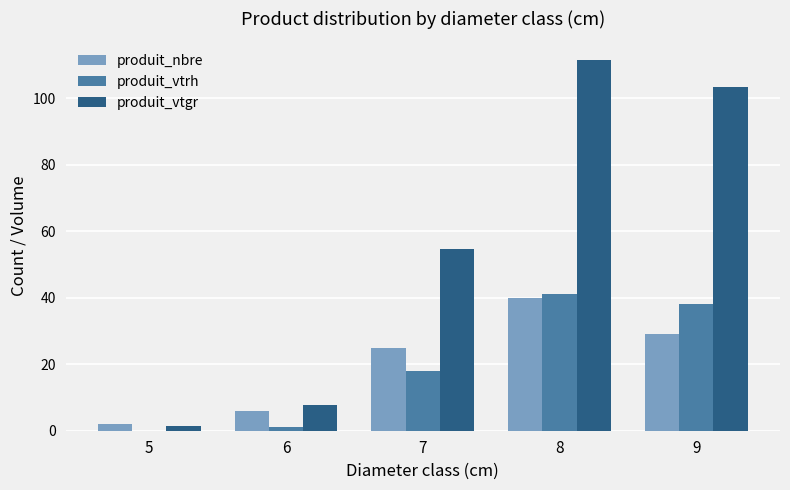

At which category is the sum across all series the highest?

8